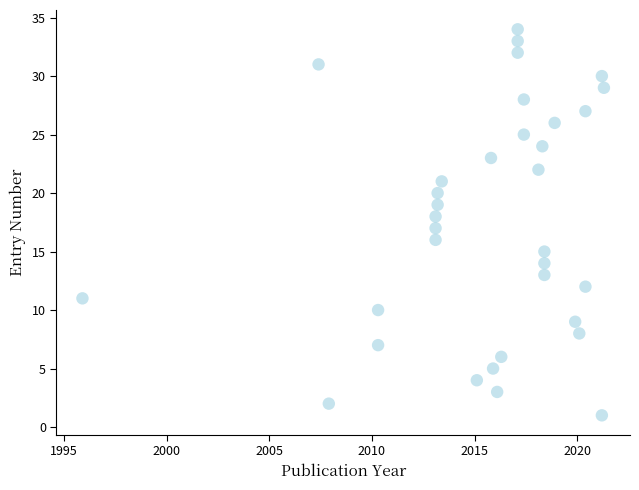

Count the number of points in this scatter plot.

34